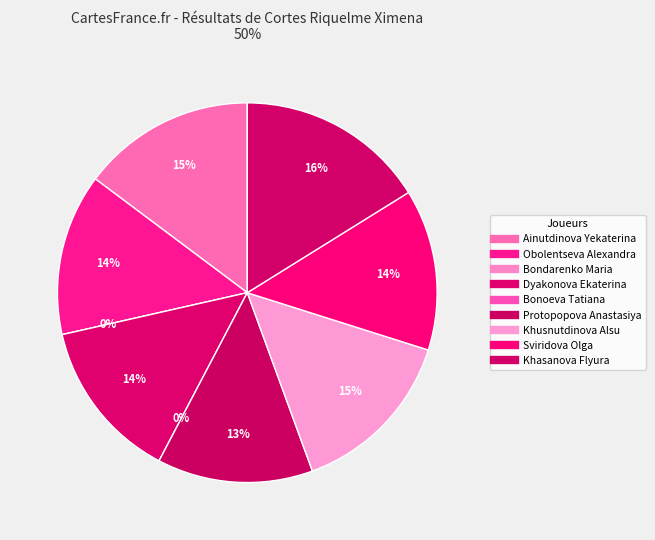

The Dyakonova Ekaterina slice represents 26% of the pie. True or false?

False